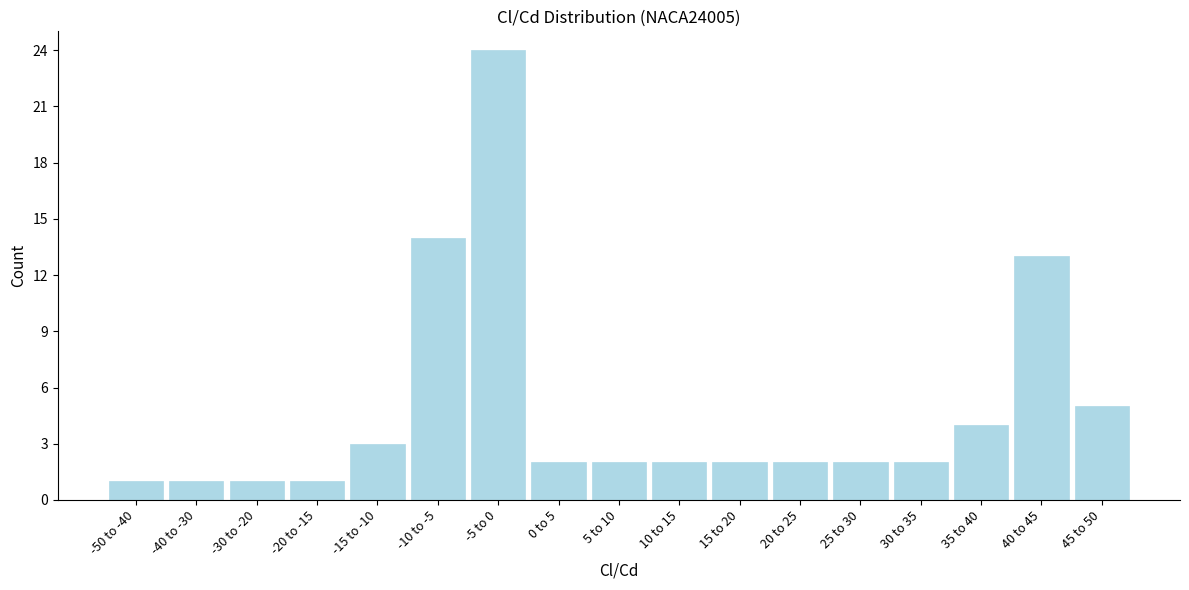

Reading left to right, extract all data points from this chart.

-50 to -40=1	-40 to -30=1	-30 to -20=1	-20 to -15=1	-15 to -10=3	-10 to -5=14	-5 to 0=24	0 to 5=2	5 to 10=2	10 to 15=2	15 to 20=2	20 to 25=2	25 to 30=2	30 to 35=2	35 to 40=4	40 to 45=13	45 to 50=5